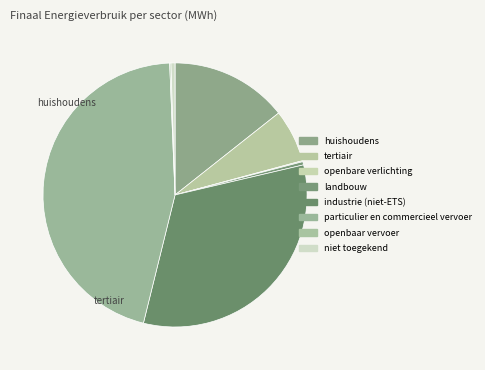

How many segments does this pie chart have?

8